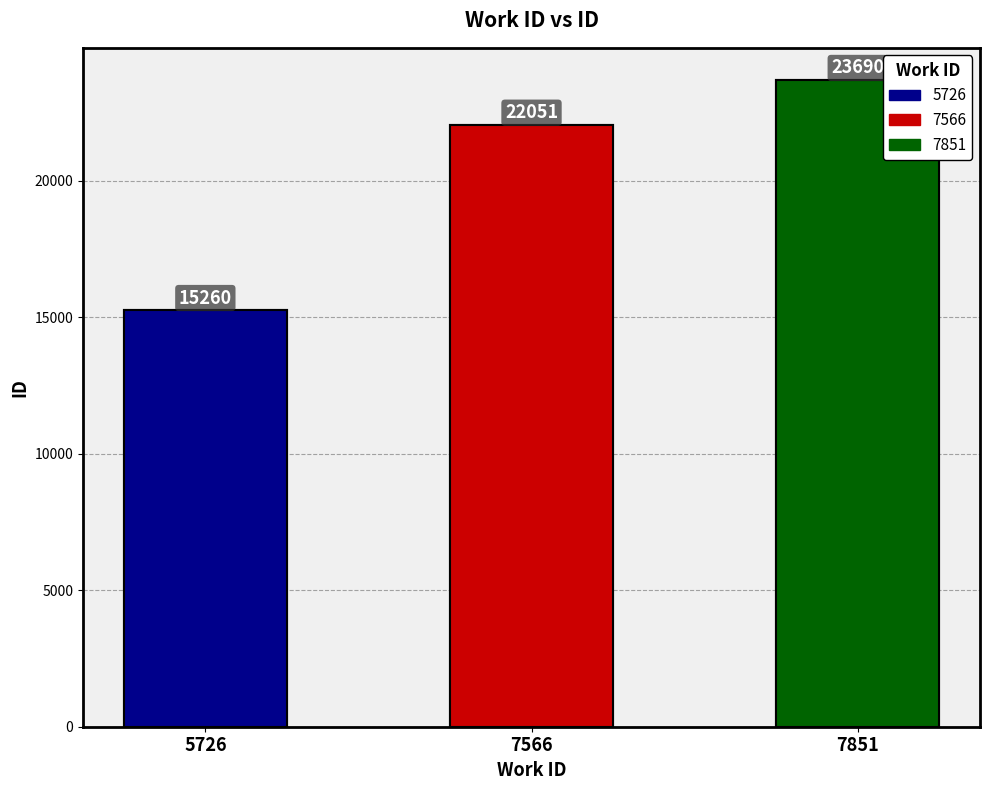

What is the value of the 2nd bar from the left?

22051